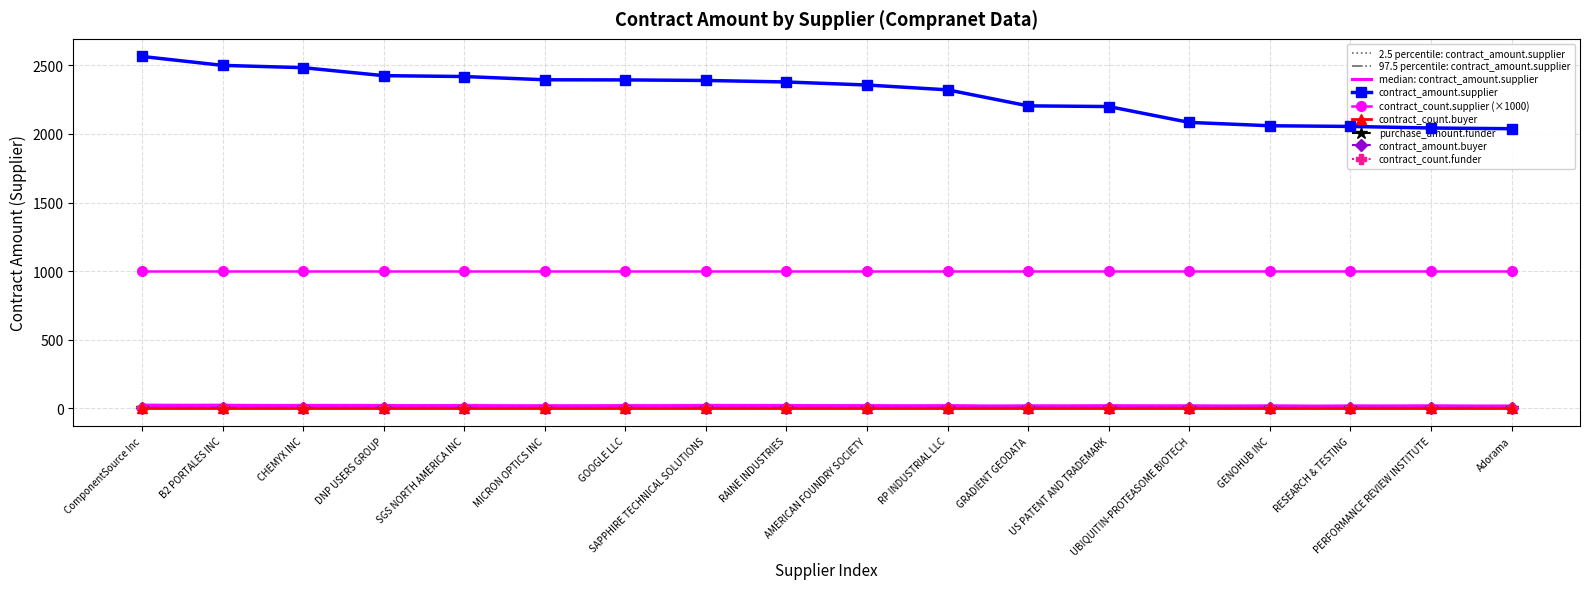

True or false: contract_amount.buyer and contract_count.buyer cross at least once.

False